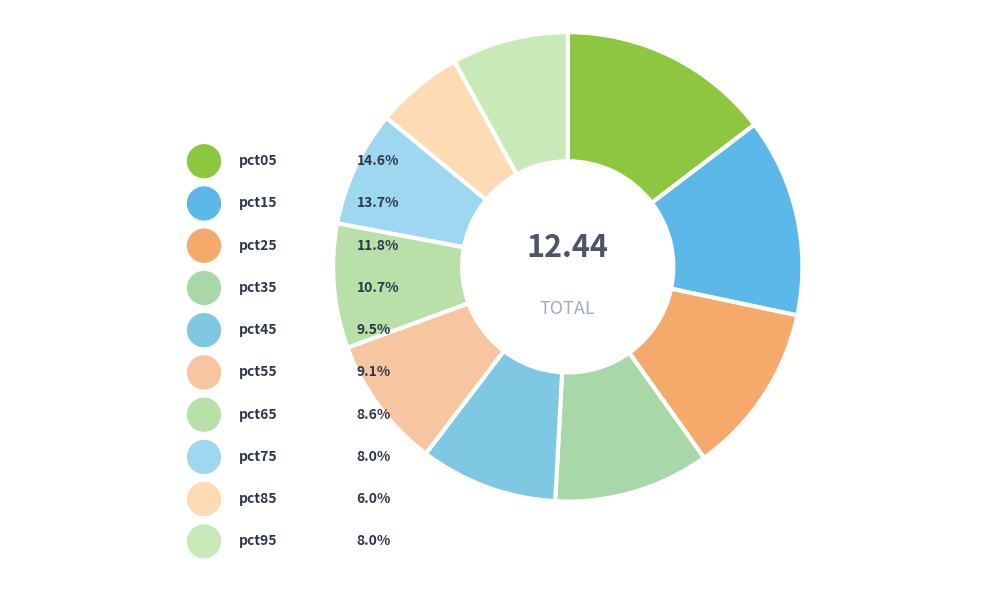

How much of the chart is everything except pct55?

90.9%